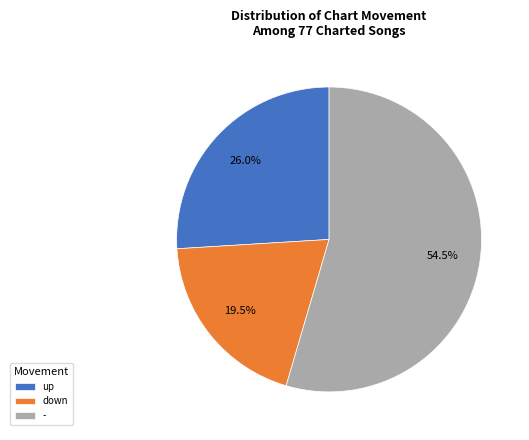

True or false: up accounts for 36% of the total.

False